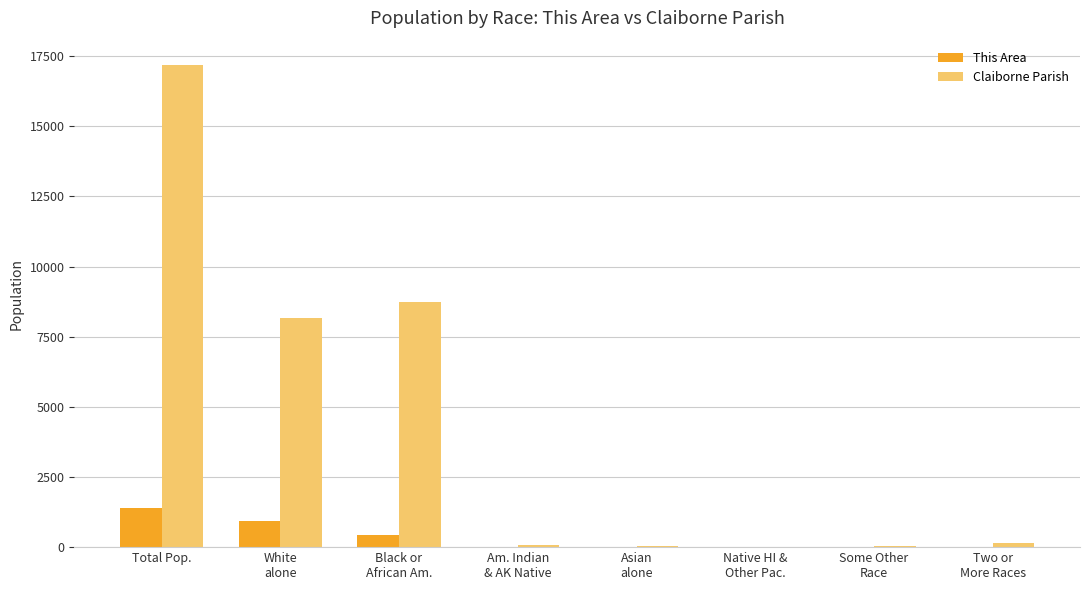

Which label corresponds to the largest value in the chart?

Total Pop.